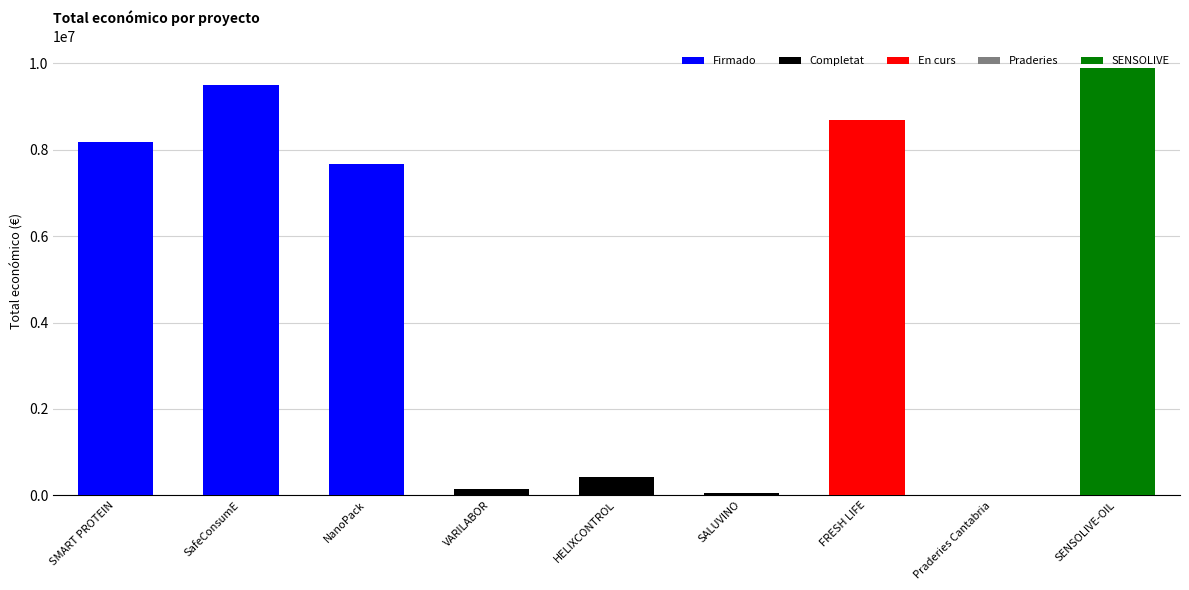

Reading right to left, list all the values displayed in this chart.

SENSOLIVE-OIL=9900193	Praderies Cantabria=7980	FRESH LIFE=8701686	SALUVINO=49342	HELIXCONTROL=424720	VARILABOR=150000	NanoPack=7665218	SafeConsumE=9500000	SMART PROTEIN=8179214